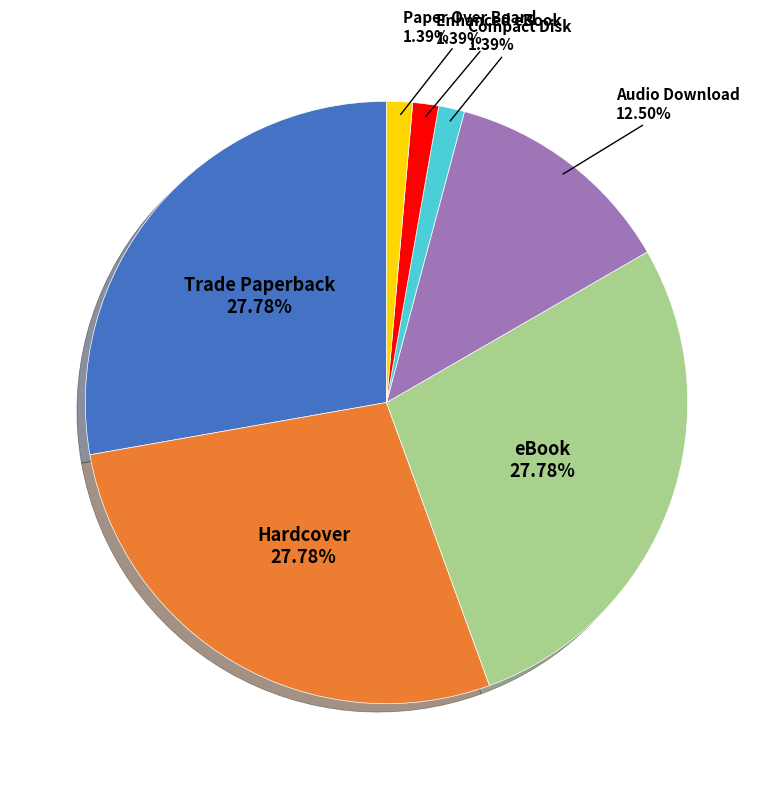

Is there any slice that represents more than half of the pie?

No